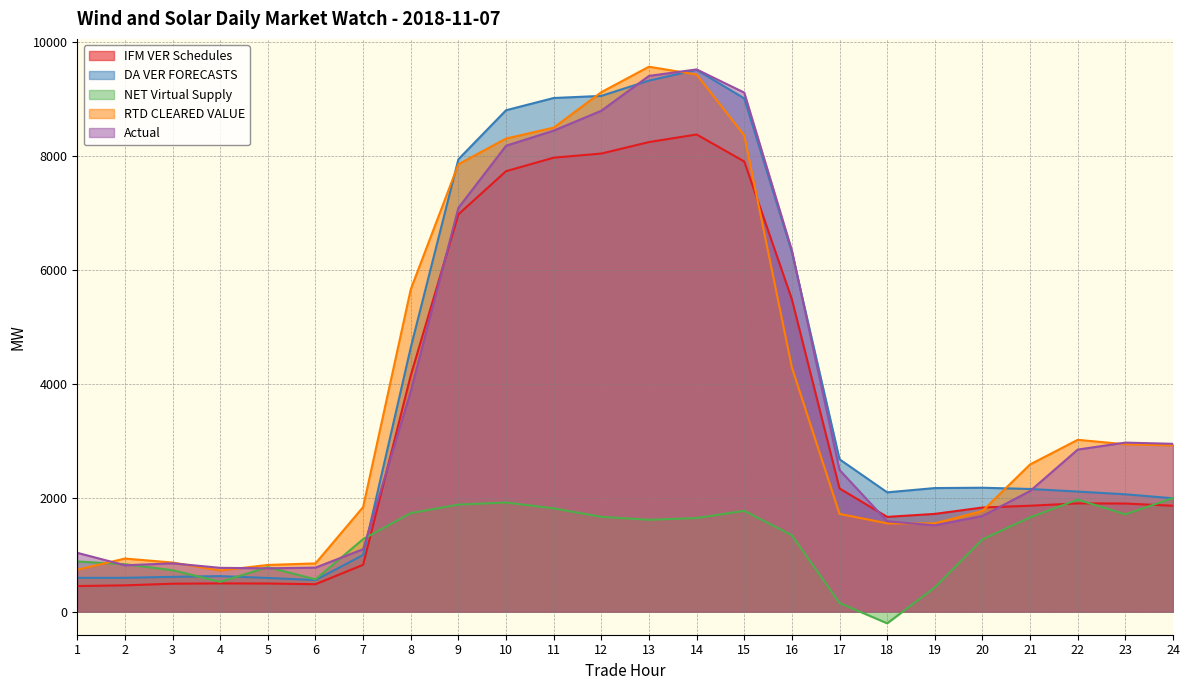

What is the approximate value of DA VER FORECASTS at 22?

2106.7